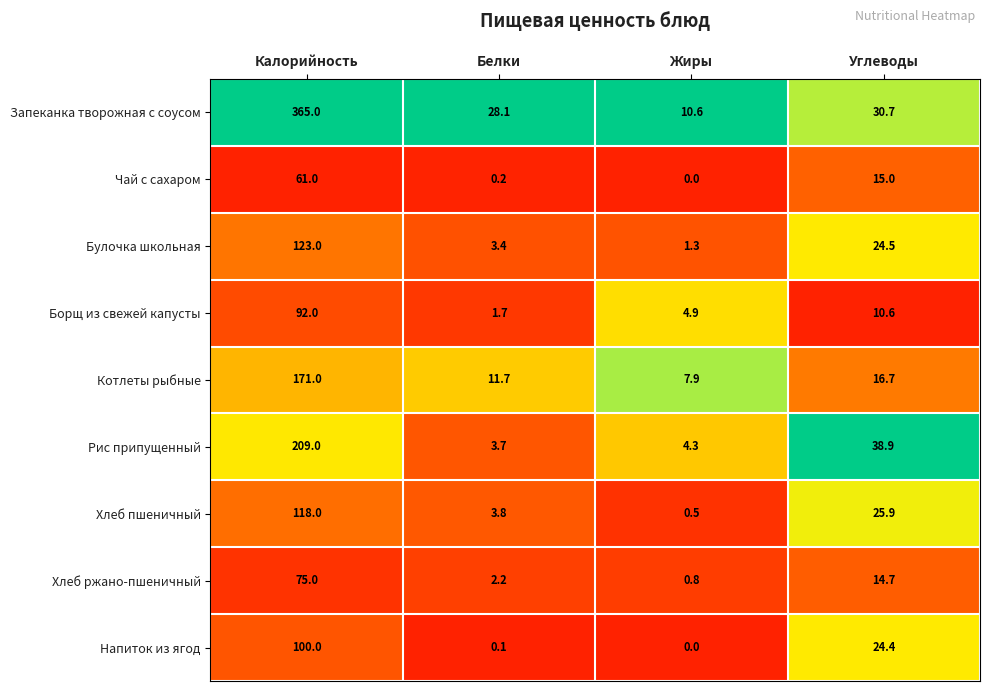

What is the maximum value for Котлеты рыбные?

171.0